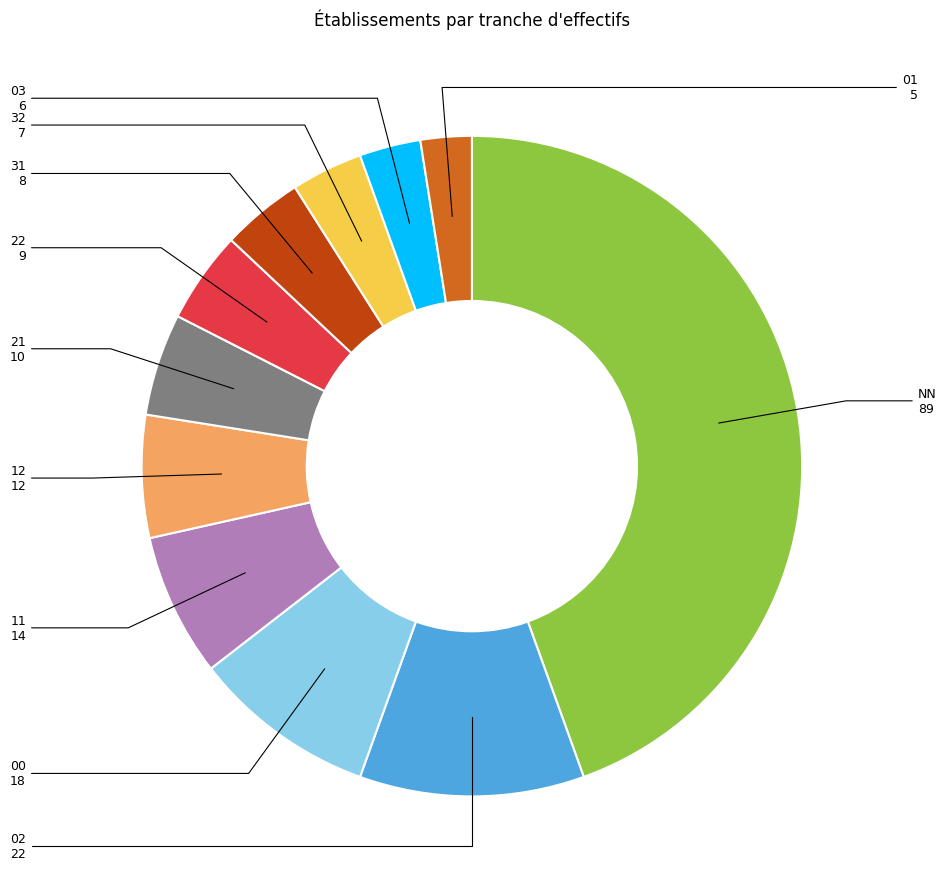

Is there a majority slice in this chart?

No